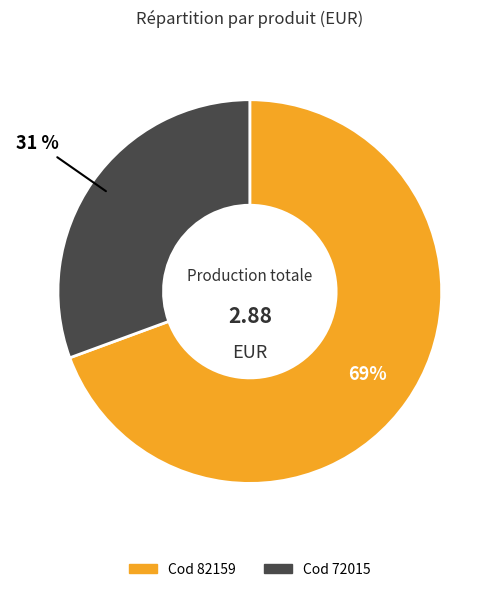

To the nearest percent, what is the average slice percentage?

50%